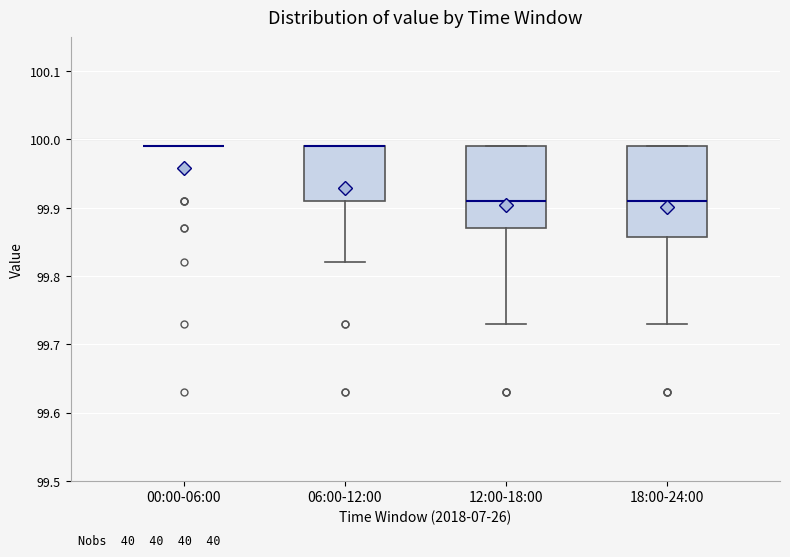

Reading left to right, read every box against the y-axis: the position of its median line, the range the box covers, and the ends of its whiskers. The values are not printed on the chart, so give them approximately, as read against the axis.

00:00-06:00: box collapsed to a line at 99.99, whiskers 99.99 to 99.99
06:00-12:00: median 99.99 (drawn on the box's upper edge), box 99.91 to 99.99, whiskers 99.82 to 99.99
12:00-18:00: median 99.91, box 99.87 to 99.99, whiskers 99.73 to 99.99
18:00-24:00: median 99.91, box 99.86 to 99.99, whiskers 99.73 to 99.99